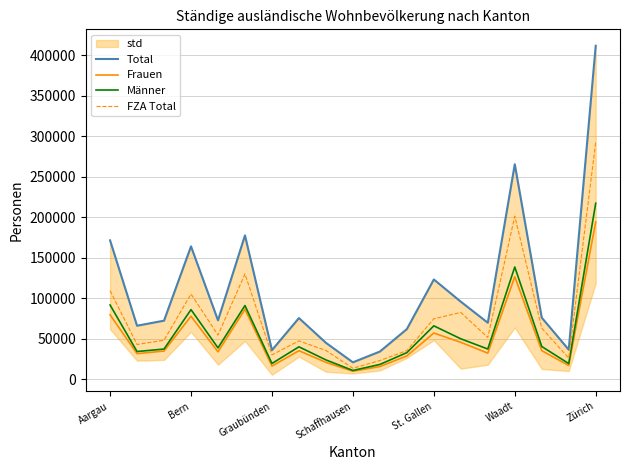

At which label does FZA Total reach its peak?

Zürich